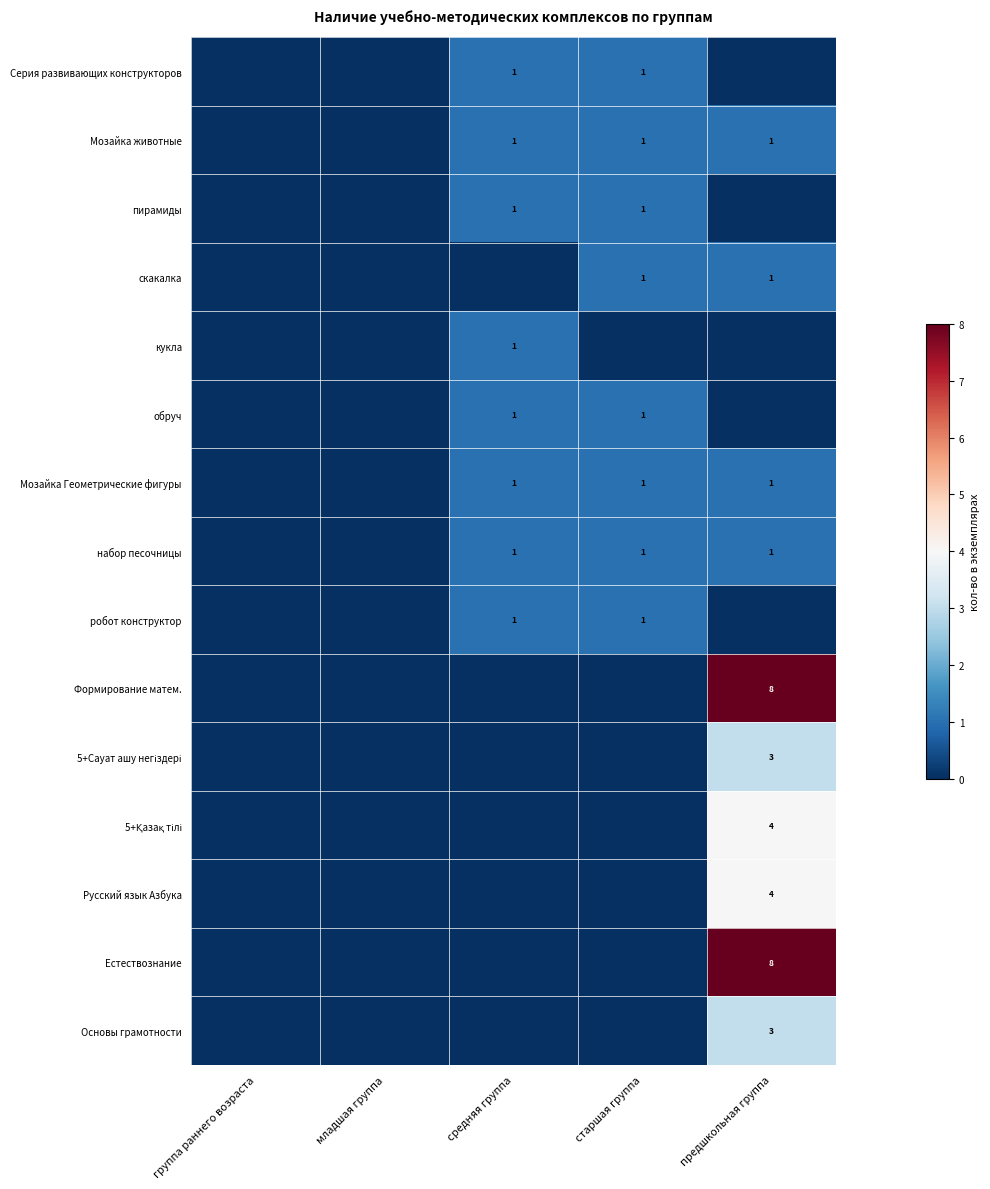

Is it true that Мозайка животные equals 1 at старшая группа?

True